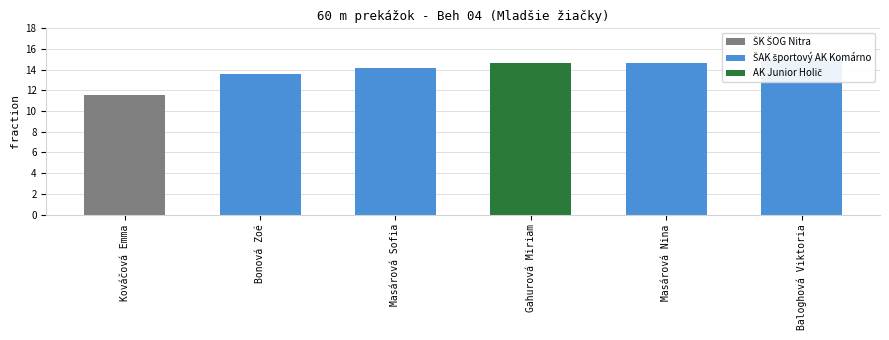

Reading left to right, extract all data points from this chart.

11.5	13.6	14.2	14.7	14.7	15.2